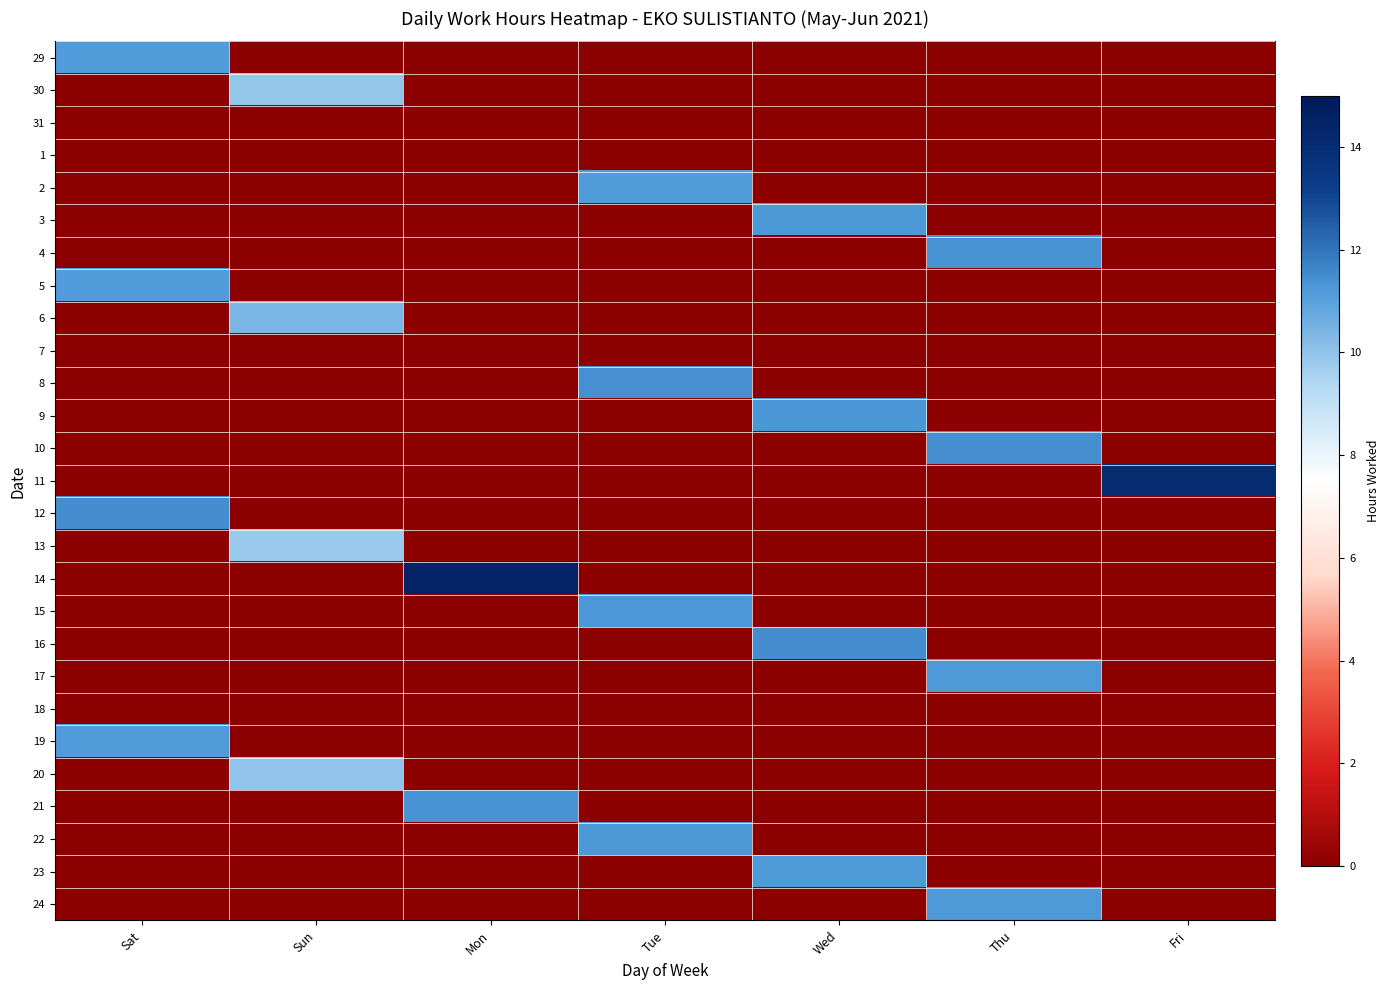

Reading left to right, list all the values displayed in this chart.

29: Sat=11.1	Sun=0.0	Mon=0.0	Tue=0.0	Wed=0.0	Thu=0.0	Fri=0.0
30: Sat=0.0	Sun=9.9	Mon=0.0	Tue=0.0	Wed=0.0	Thu=0.0	Fri=0.0
31: Sat=0.0	Sun=0.0	Mon=0.0	Tue=0.0	Wed=0.0	Thu=0.0	Fri=0.0
1: Sat=0.0	Sun=0.0	Mon=0.0	Tue=0.0	Wed=0.0	Thu=0.0	Fri=0.0
2: Sat=0.0	Sun=0.0	Mon=0.0	Tue=11.2	Wed=0.0	Thu=0.0	Fri=0.0
3: Sat=0.0	Sun=0.0	Mon=0.0	Tue=0.0	Wed=11.2	Thu=0.0	Fri=0.0
4: Sat=0.0	Sun=0.0	Mon=0.0	Tue=0.0	Wed=0.0	Thu=11.3	Fri=0.0
5: Sat=11.2	Sun=0.0	Mon=0.0	Tue=0.0	Wed=0.0	Thu=0.0	Fri=0.0
6: Sat=0.0	Sun=10.4	Mon=0.0	Tue=0.0	Wed=0.0	Thu=0.0	Fri=0.0
7: Sat=0.0	Sun=0.0	Mon=0.0	Tue=0.0	Wed=0.0	Thu=0.0	Fri=0.0
8: Sat=0.0	Sun=0.0	Mon=0.0	Tue=11.4	Wed=0.0	Thu=0.0	Fri=0.0
9: Sat=0.0	Sun=0.0	Mon=0.0	Tue=0.0	Wed=11.3	Thu=0.0	Fri=0.0
10: Sat=0.0	Sun=0.0	Mon=0.0	Tue=0.0	Wed=0.0	Thu=11.4	Fri=0.0
11: Sat=0.0	Sun=0.0	Mon=0.0	Tue=0.0	Wed=0.0	Thu=0.0	Fri=14.1
12: Sat=11.5	Sun=0.0	Mon=0.0	Tue=0.0	Wed=0.0	Thu=0.0	Fri=0.0
13: Sat=0.0	Sun=9.8	Mon=0.0	Tue=0.0	Wed=0.0	Thu=0.0	Fri=0.0
14: Sat=0.0	Sun=0.0	Mon=14.5	Tue=0.0	Wed=0.0	Thu=0.0	Fri=0.0
15: Sat=0.0	Sun=0.0	Mon=0.0	Tue=11.3	Wed=0.0	Thu=0.0	Fri=0.0
16: Sat=0.0	Sun=0.0	Mon=0.0	Tue=0.0	Wed=11.5	Thu=0.0	Fri=0.0
17: Sat=0.0	Sun=0.0	Mon=0.0	Tue=0.0	Wed=0.0	Thu=11.2	Fri=0.0
18: Sat=0.0	Sun=0.0	Mon=0.0	Tue=0.0	Wed=0.0	Thu=0.0	Fri=0.0
19: Sat=11.2	Sun=0.0	Mon=0.0	Tue=0.0	Wed=0.0	Thu=0.0	Fri=0.0
20: Sat=0.0	Sun=10.0	Mon=0.0	Tue=0.0	Wed=0.0	Thu=0.0	Fri=0.0
21: Sat=0.0	Sun=0.0	Mon=11.4	Tue=0.0	Wed=0.0	Thu=0.0	Fri=0.0
22: Sat=0.0	Sun=0.0	Mon=0.0	Tue=11.2	Wed=0.0	Thu=0.0	Fri=0.0
23: Sat=0.0	Sun=0.0	Mon=0.0	Tue=0.0	Wed=11.2	Thu=0.0	Fri=0.0
24: Sat=0.0	Sun=0.0	Mon=0.0	Tue=0.0	Wed=0.0	Thu=11.2	Fri=0.0